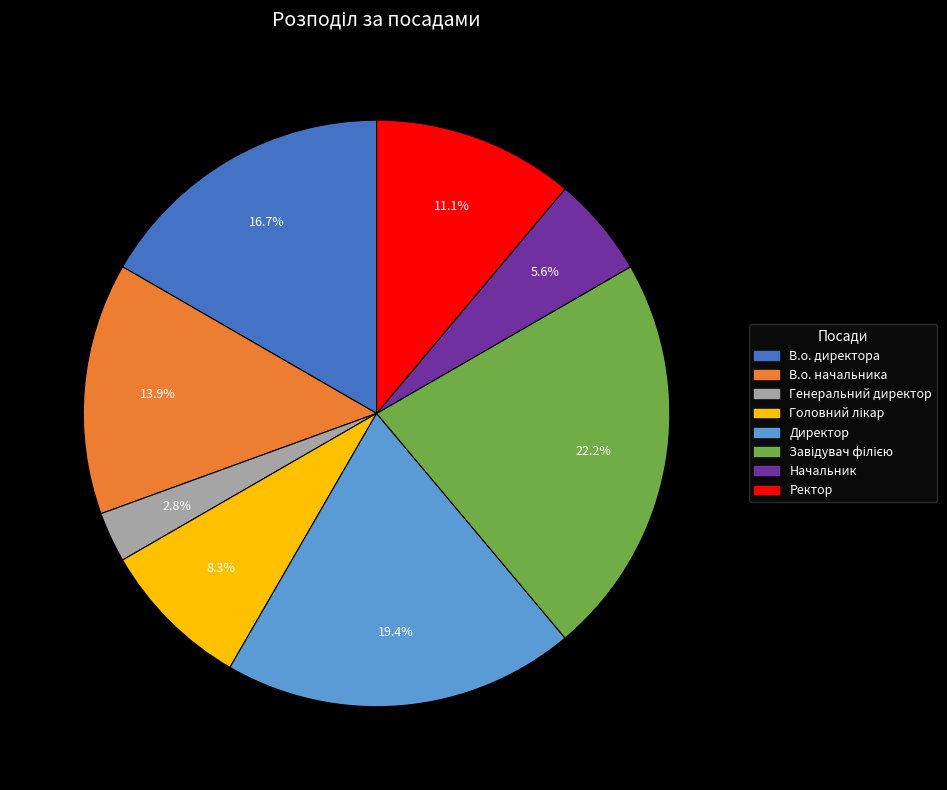

The Начальник slice represents 11% of the pie. True or false?

False